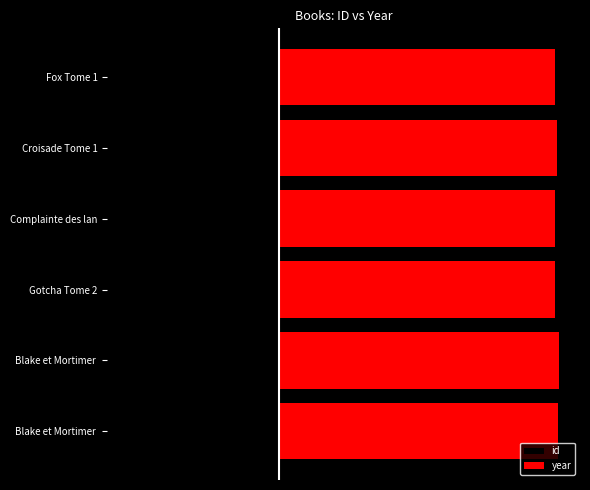

Where is year nearest to the value 59?

Gotcha Tome 2